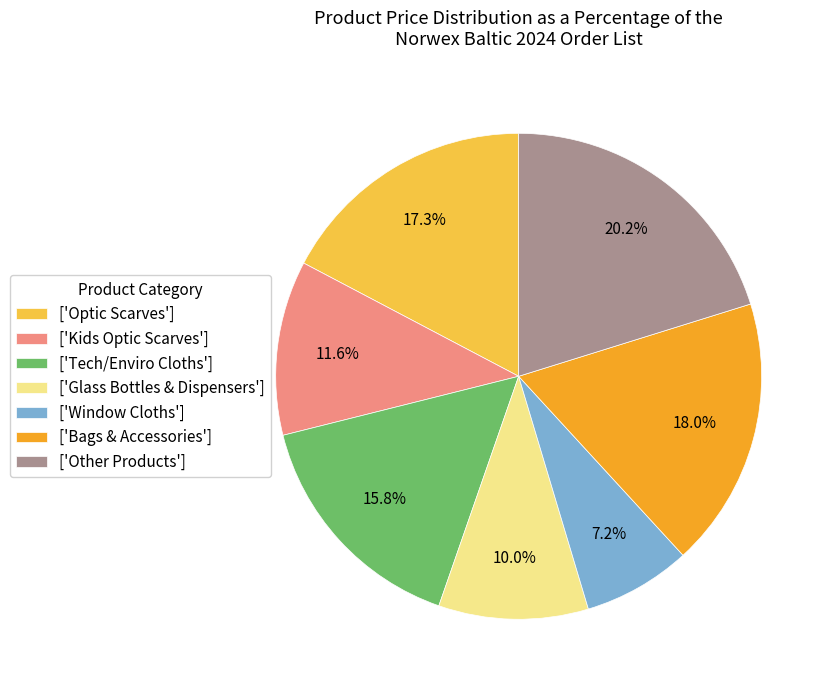

What is the smallest slice in the pie chart?

['Window Cloths']